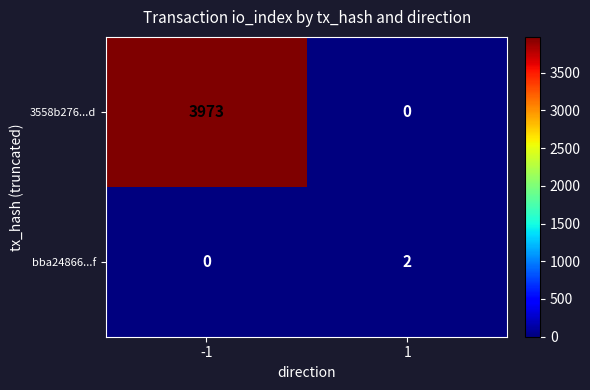

Reading left to right, transcribe all the data shown in this chart.

3558b276...d: -1=3973	1=0
bba24866...f: -1=0	1=2